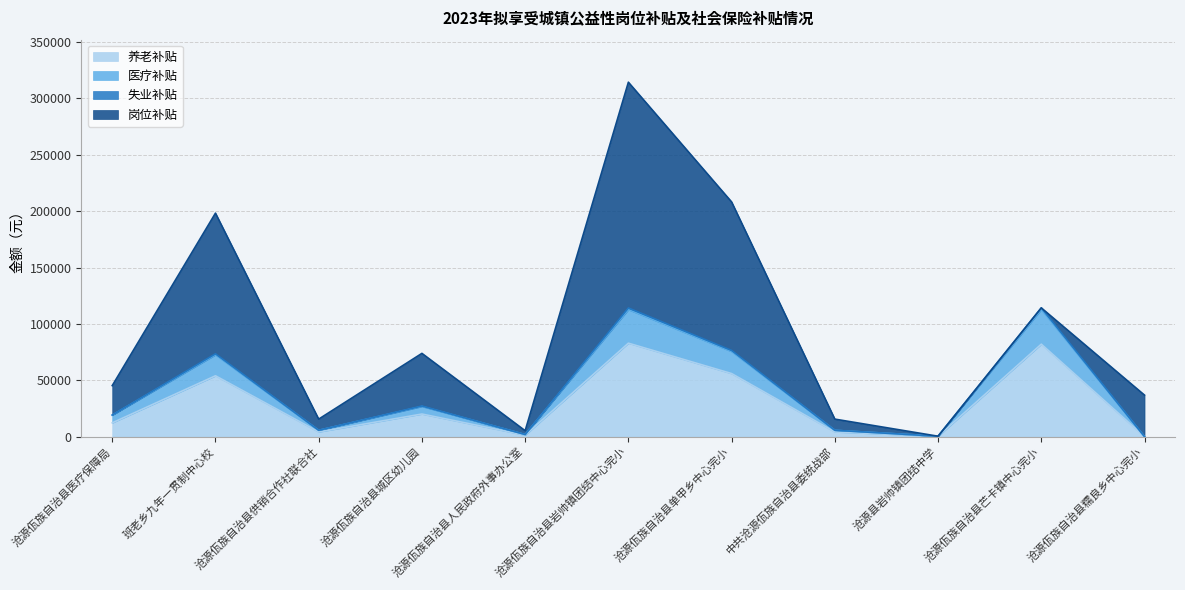

At which category is the sum across all series the highest?

沧源佤族自治县岩帅镇团结中心完小